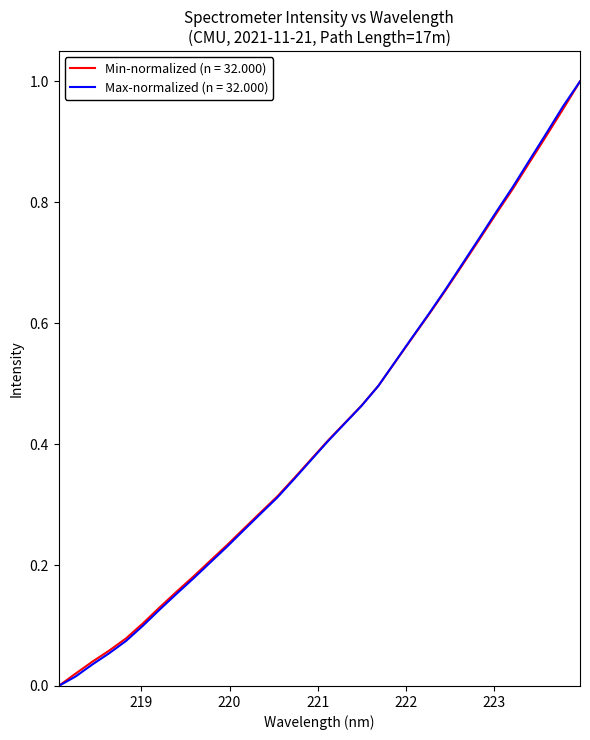

What are all the series names shown in the legend?

Min-normalized (n = 32.000), Max-normalized (n = 32.000)